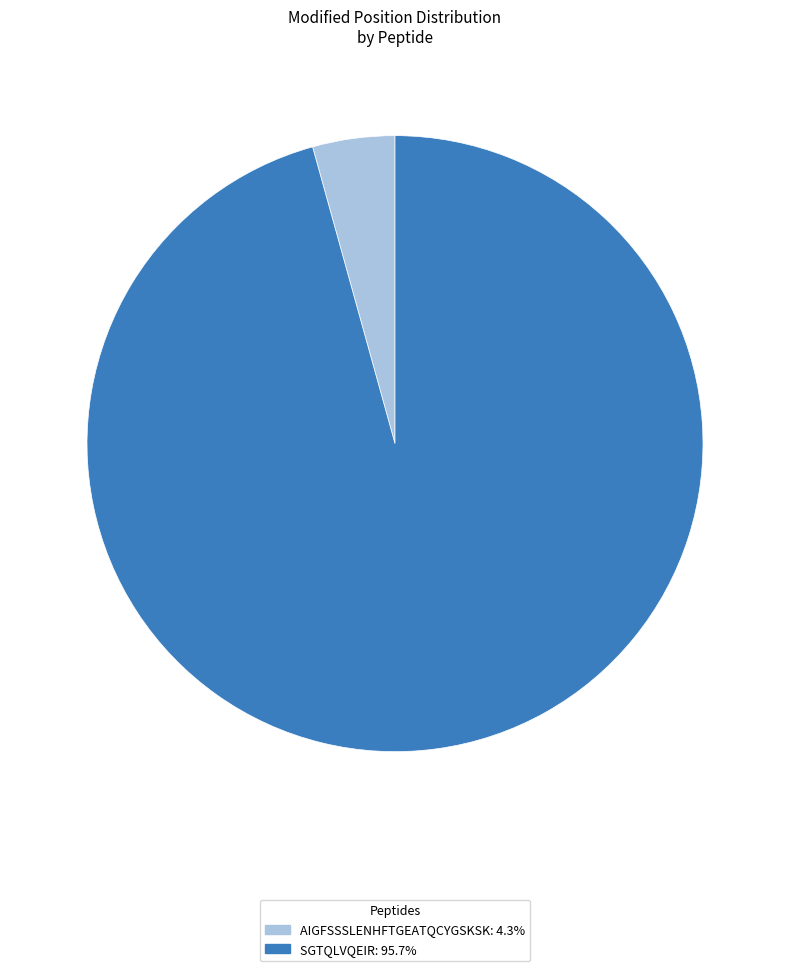

Rank the categories by value from highest to lowest.

SGTQLVQEIR, AIGFSSSLENHFTGEATQCYGSKSK